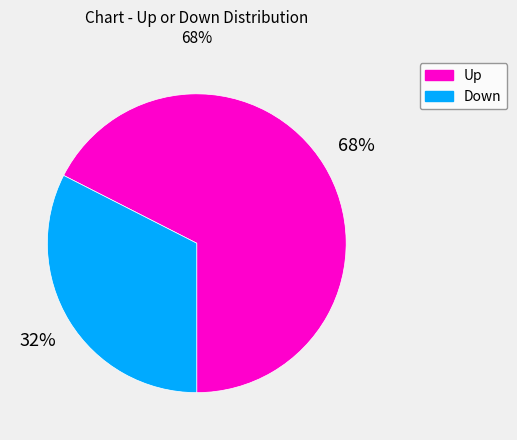

Between Up and Down, which is larger?

Up